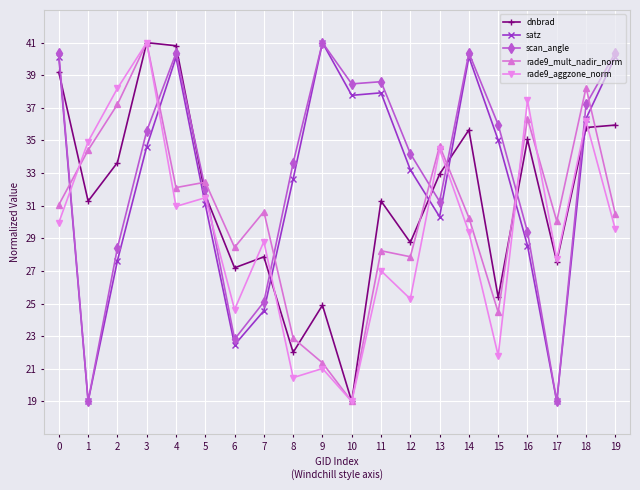

Where do dnbrad and satz first cross each other?

0 and 1